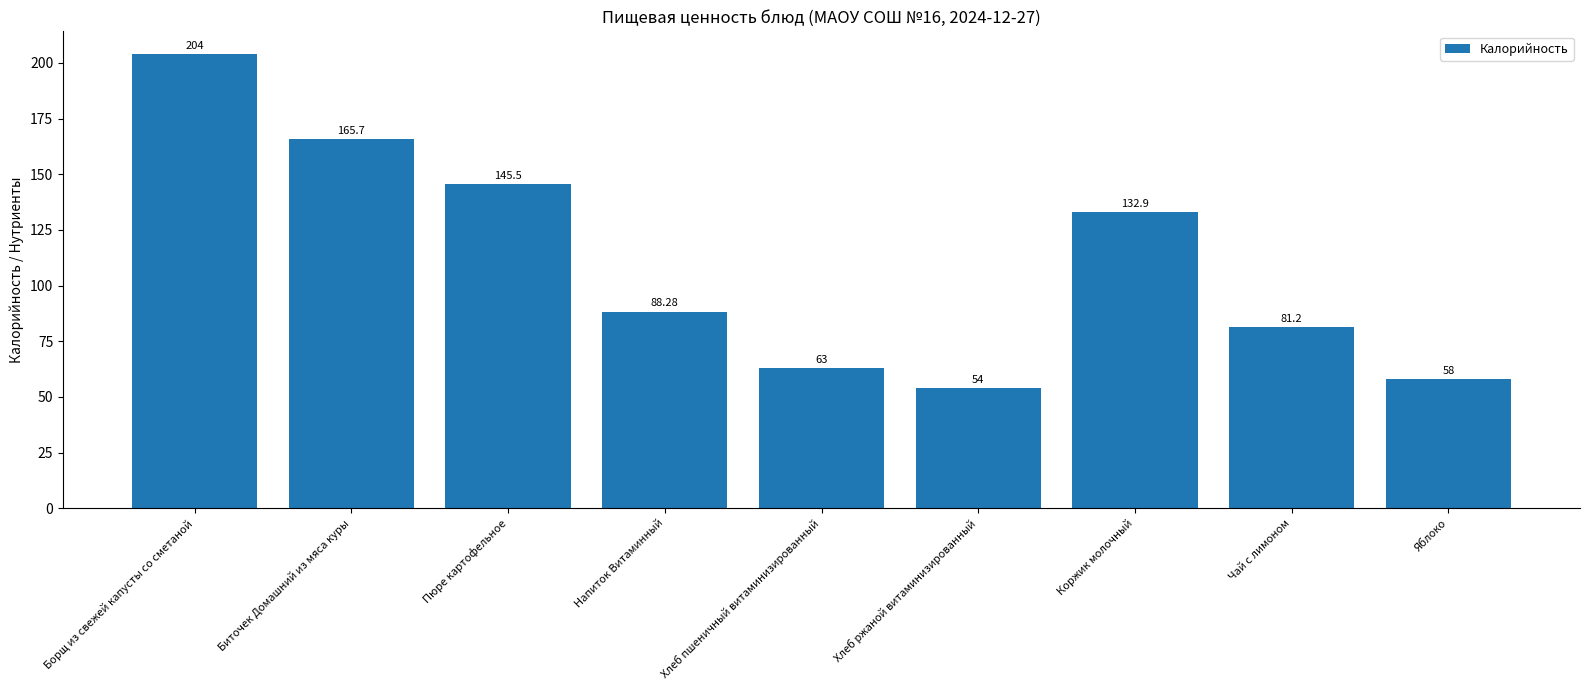

At which label is the value closest to 129?

Коржик молочный